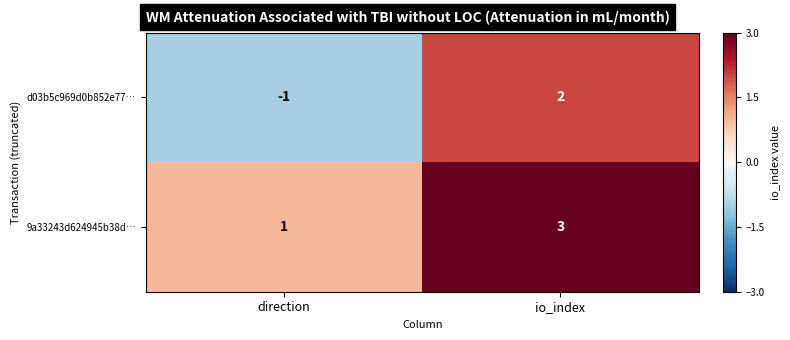

The 9a33243d624945b38d… series shows 4 at io_index. True or false?

False